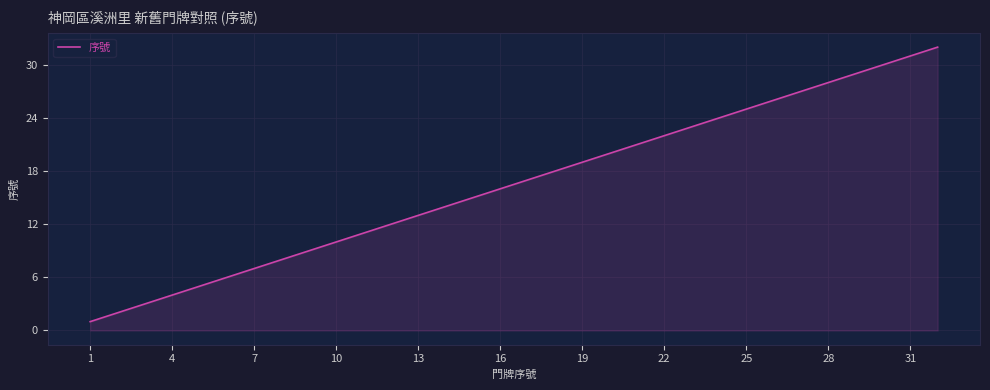

What is the greatest value displayed?

32